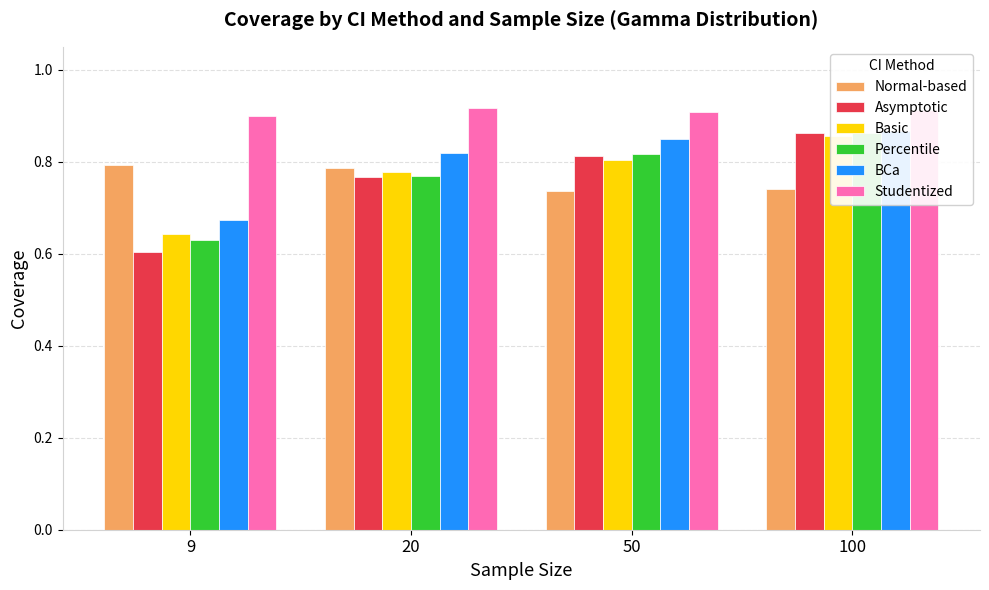

Rank the series by their maximum value, from highest to lowest.

Studentized, BCa, Asymptotic, Percentile, Basic, Normal-based